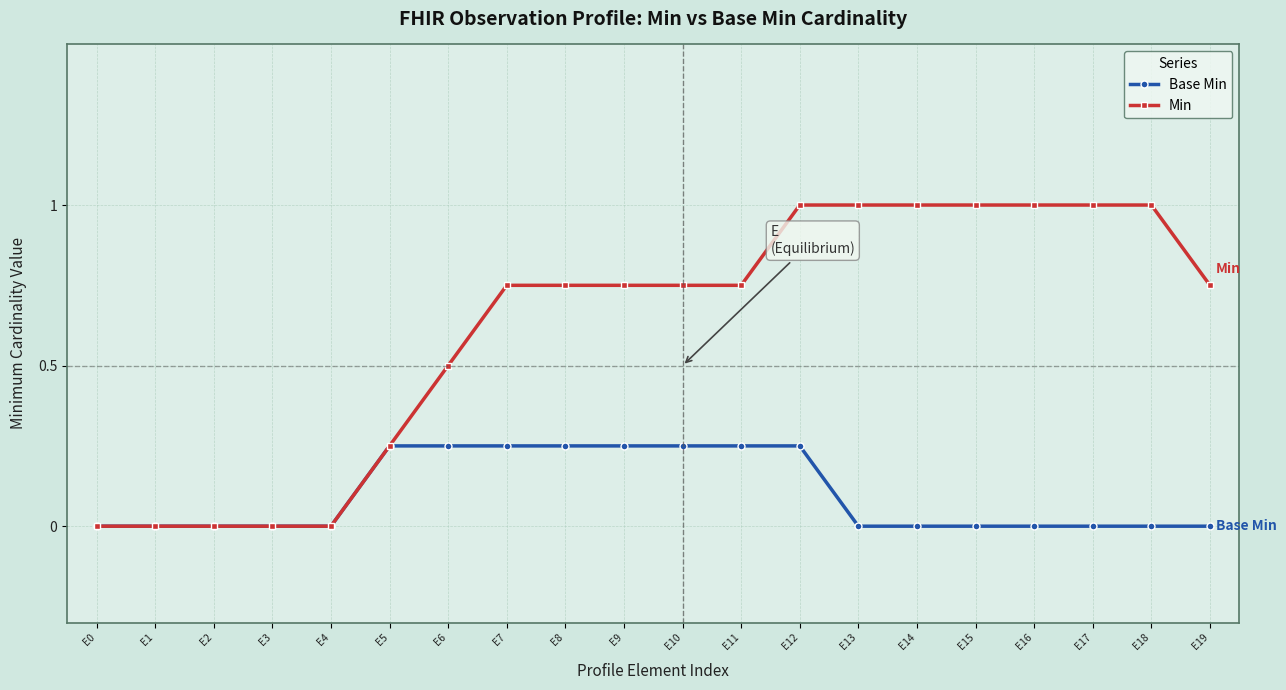

Which series has the largest total across all categories?

Min